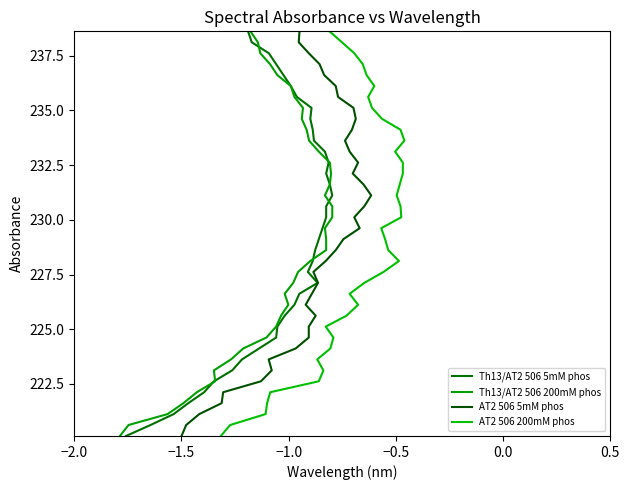

What is the difference between the maximum and minimum values in the Th13/AT2 506 5mM phos series?

18.5